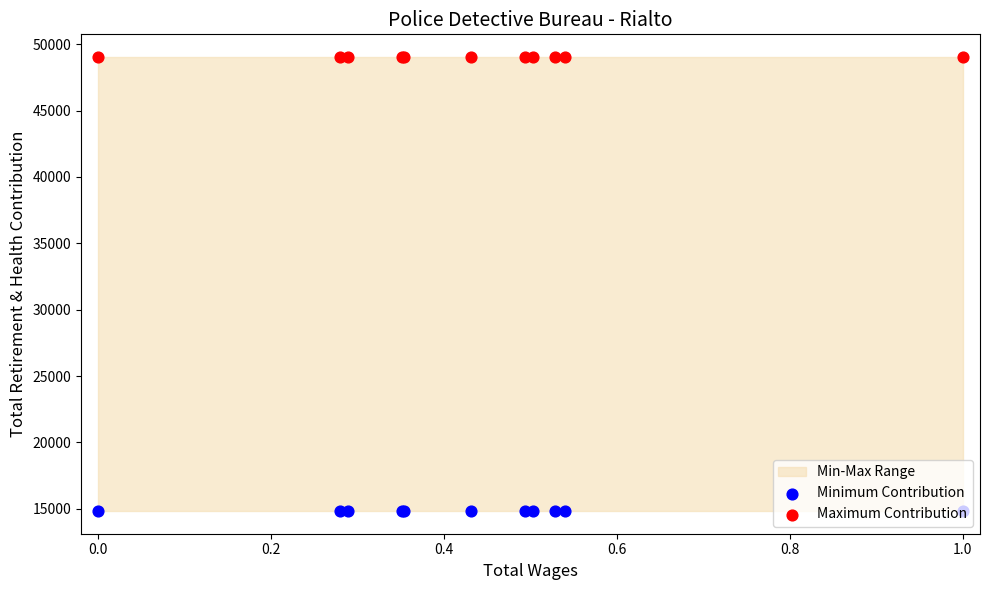

Which series contains the highest Y value?

Maximum Contribution